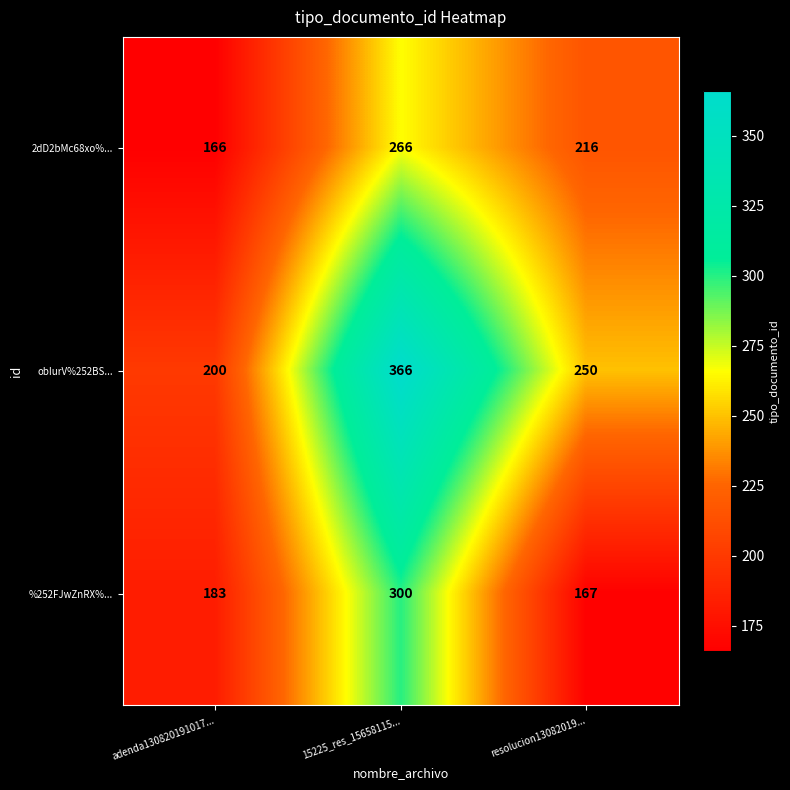

True or false: obIurV%252BS... has a value of 179 at 15225_res_15658115....

False